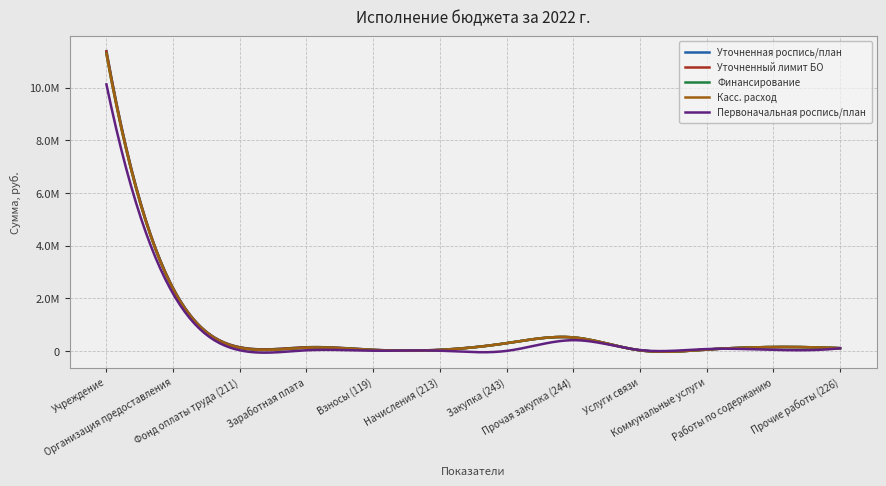

Does the chart display data point markers on the line(s)?

No